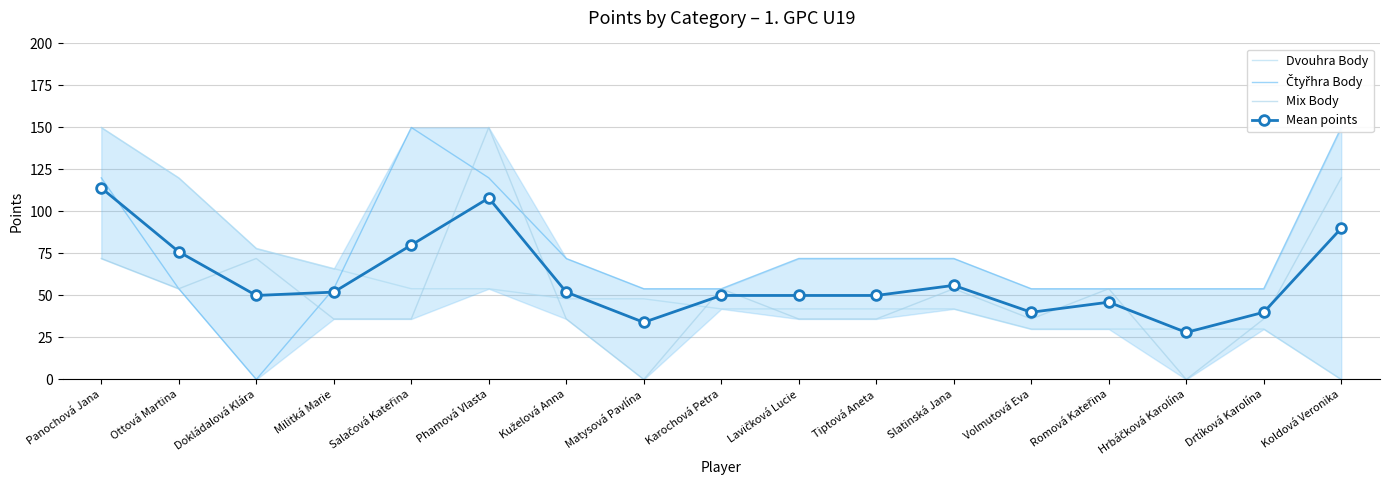

Does the chart have visible grid lines?

Yes